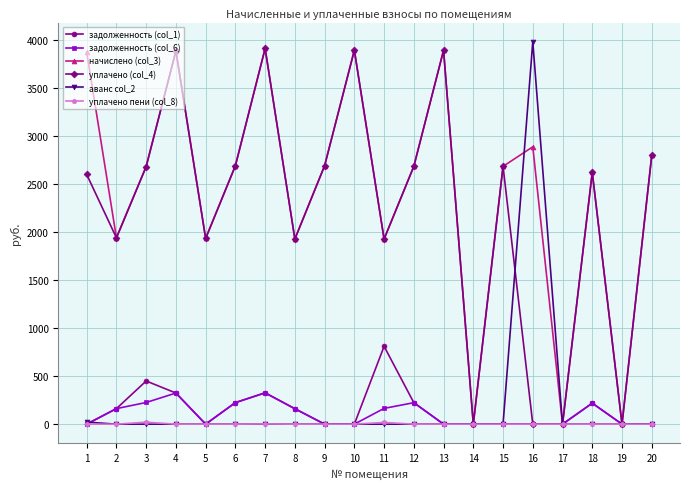

Which series has the largest range (max minus min)?

аванс col_2